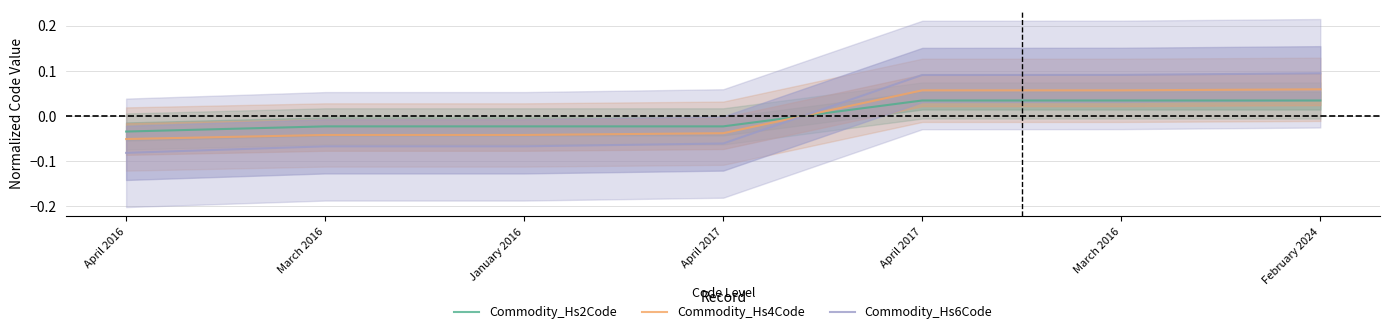

Reading left to right, extract all data points from this chart.

Commodity_Hs2Code: April 2016=-0.0	March 2016=-0.0	January 2016=-0.0	April 2017=-0.0	April 2017=0.0	March 2016=0.0	February 2024=0.0
Commodity_Hs4Code: April 2016=-0.1	March 2016=-0.0	January 2016=-0.0	April 2017=-0.0	April 2017=0.1	March 2016=0.1	February 2024=0.1
Commodity_Hs6Code: April 2016=-0.1	March 2016=-0.1	January 2016=-0.1	April 2017=-0.1	April 2017=0.1	March 2016=0.1	February 2024=0.1